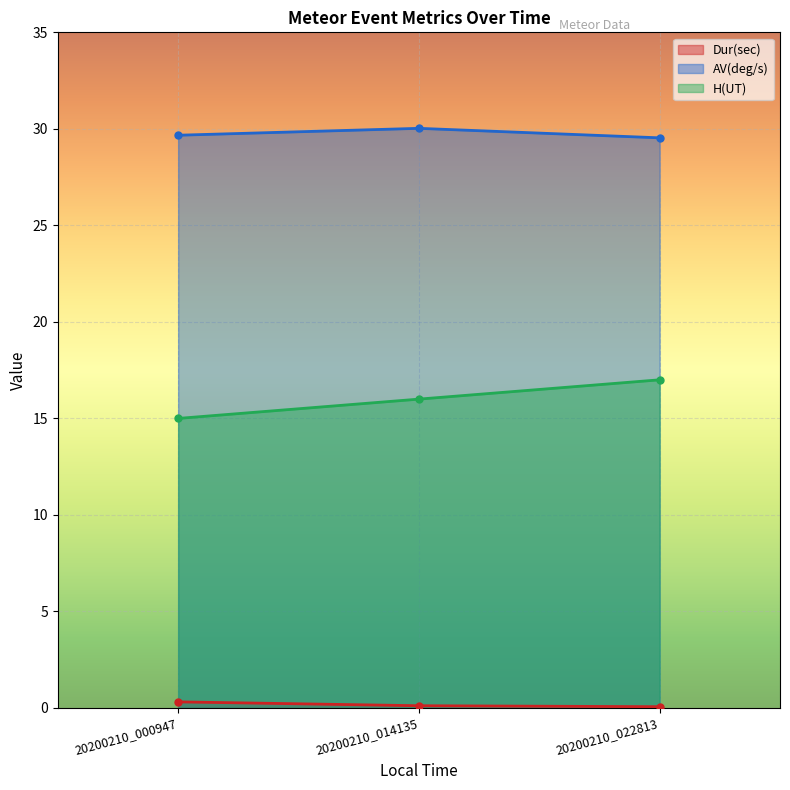

What is the spread (max minus min) of values at 20200210_014135?

29.9